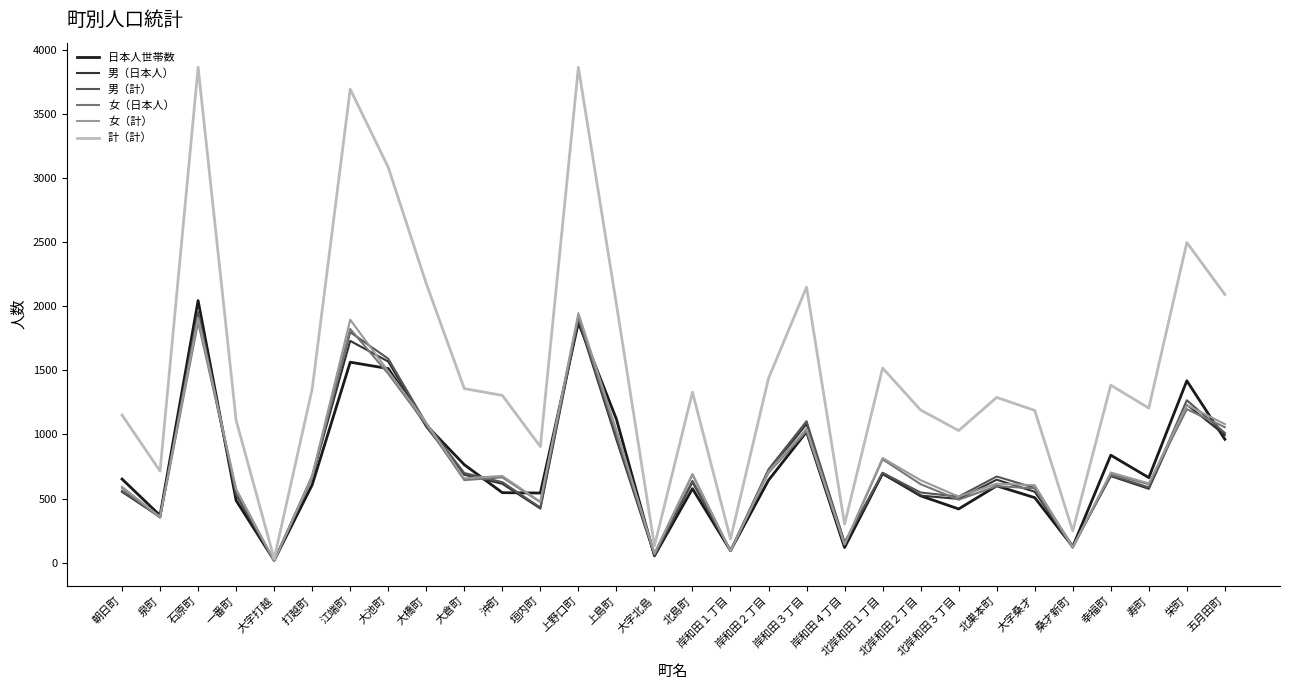

What is the total value across all series at 五月田町?

7195